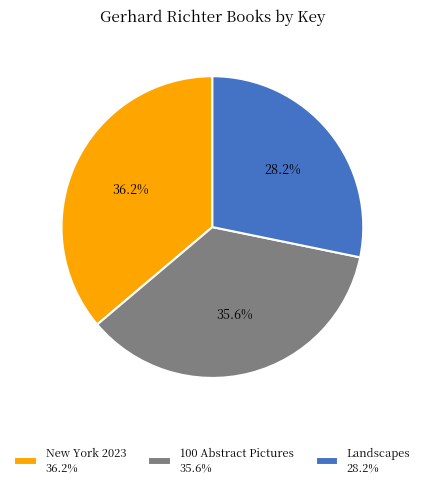

What is the ratio of the value at Landscapes 28.2% to the value at 100 Abstract Pictures 35.6%?

0.8